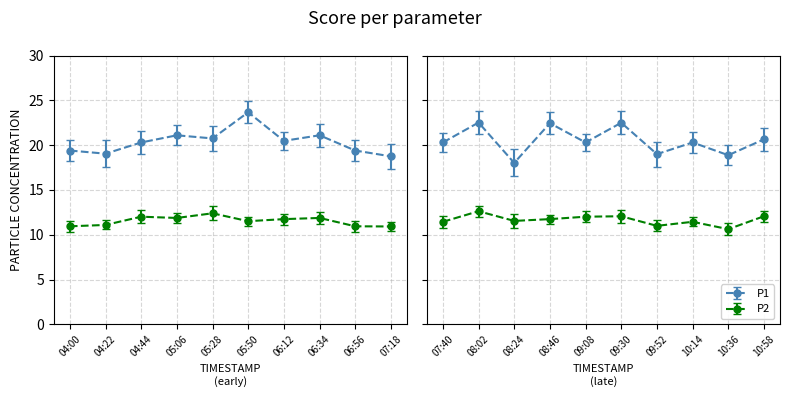

True or false: P2 and P1 cross at least once.

False